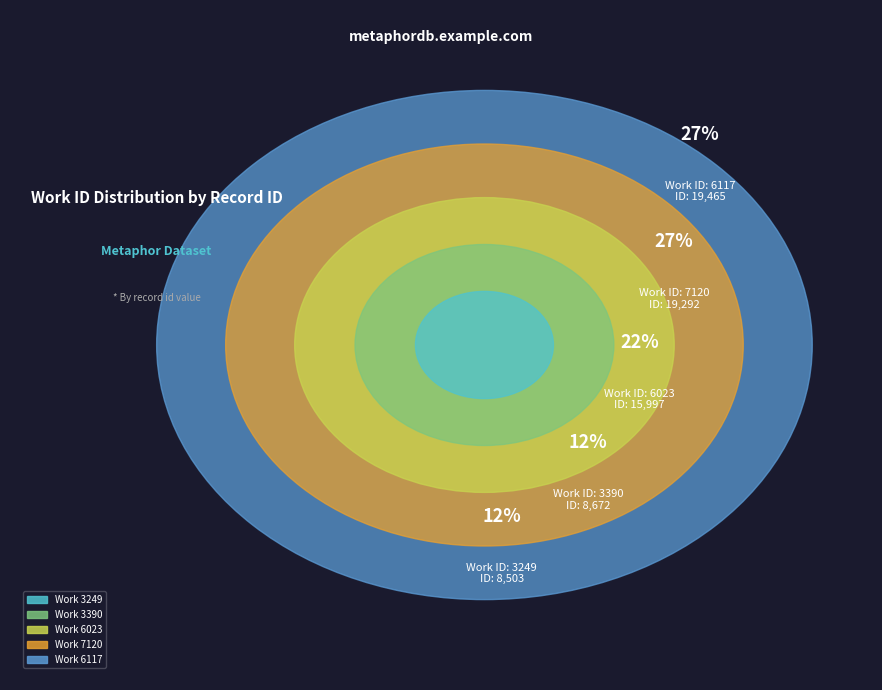

To the nearest percent, what portion does 3390 represent?

12%